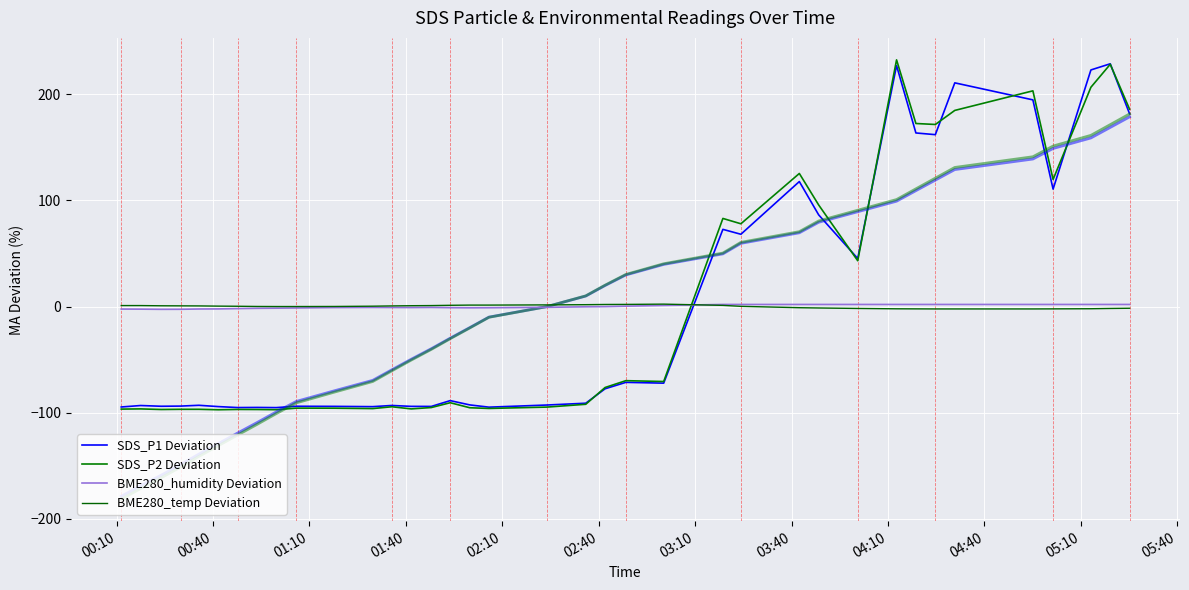

What is the difference between the second highest and second lowest values in the SDS_P1 Deviation series?

322.3